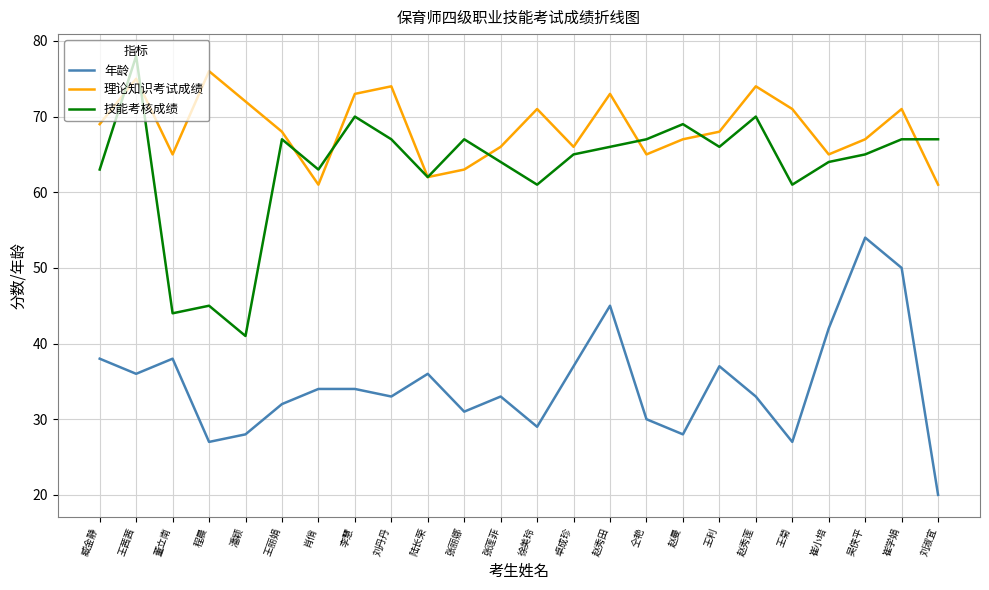

What is the spread (max minus min) of values at 卓成珍?

29